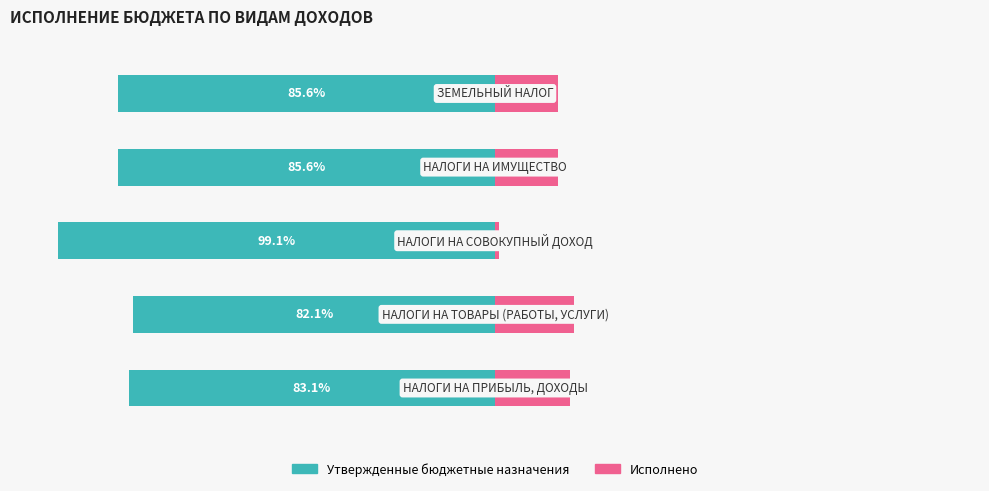

Count the number of categories in the chart.

5